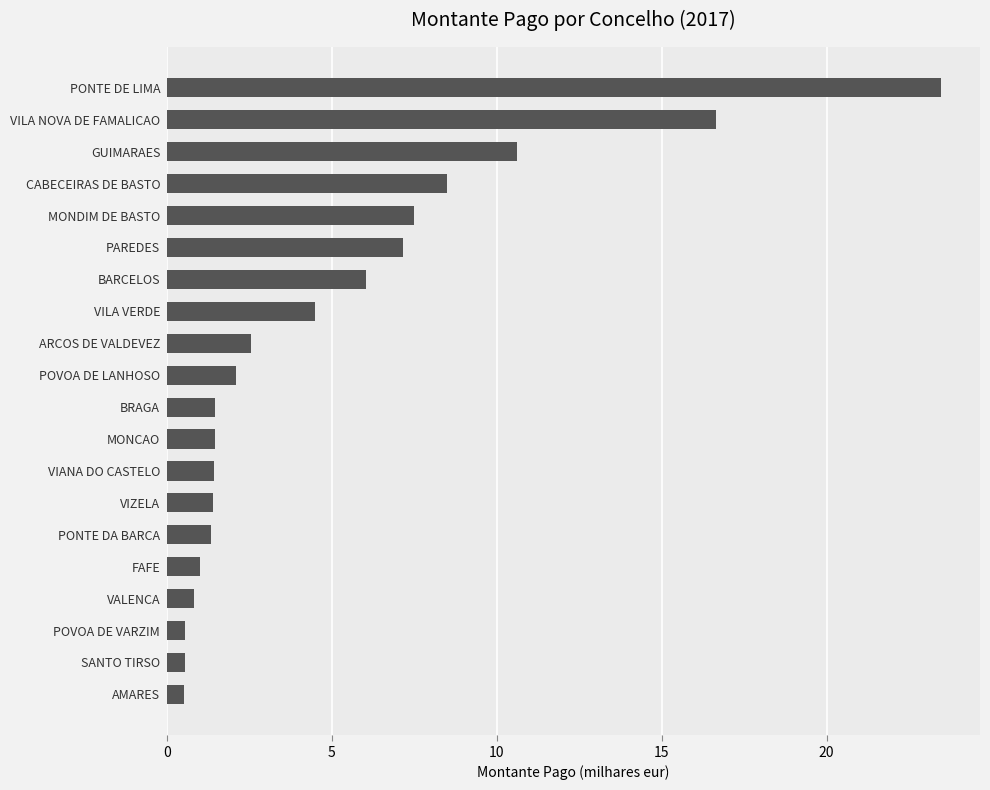

The chart shows a value of 1.4 at VIANA DO CASTELO. True or false?

True